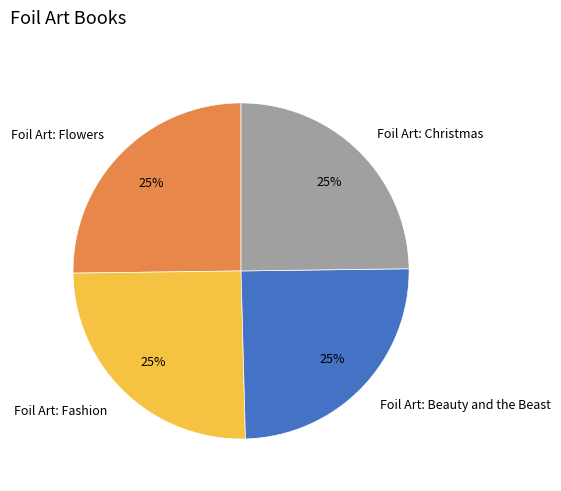

Does any single category account for the majority?

No